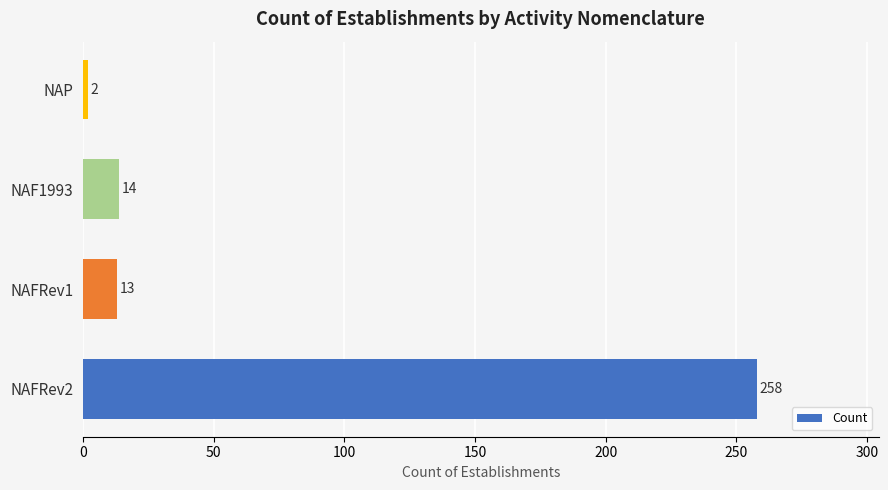

The chart shows a value of 98 at NAFRev2. True or false?

False